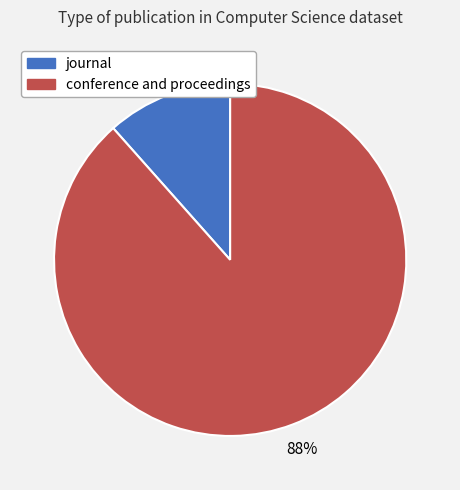

What percentage is the journal slice, to the nearest percent?

12%